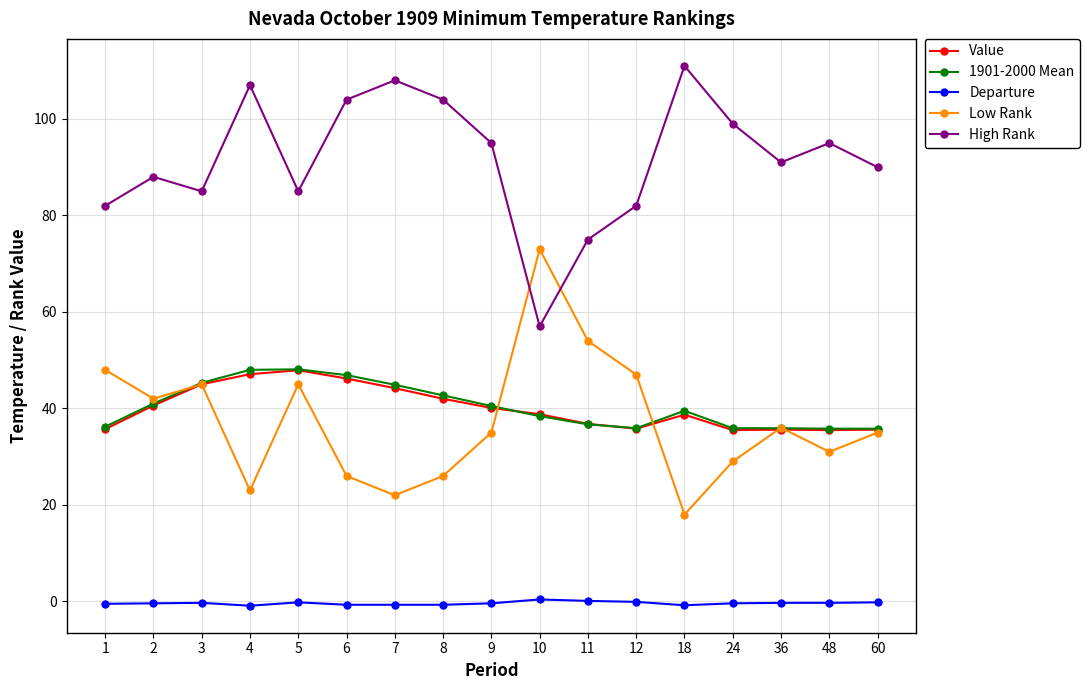

What is the value of the 1901-2000 Mean point at the 14th from the left?

35.9